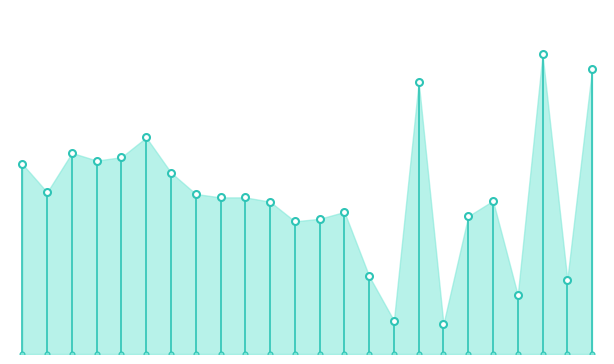

Reading left to right, transcribe all the data shown in this chart.

222	189	235	226	230	253	212	187	183	183	178	155	158	166	91	39	318	35	161	179	69	350	87	333